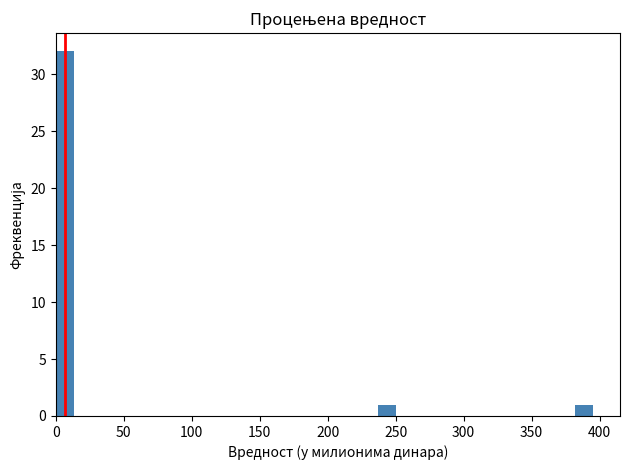

Around what value on the x-axis is the tallest bar? Give the approximate position of its centre, as read against the axis.

5